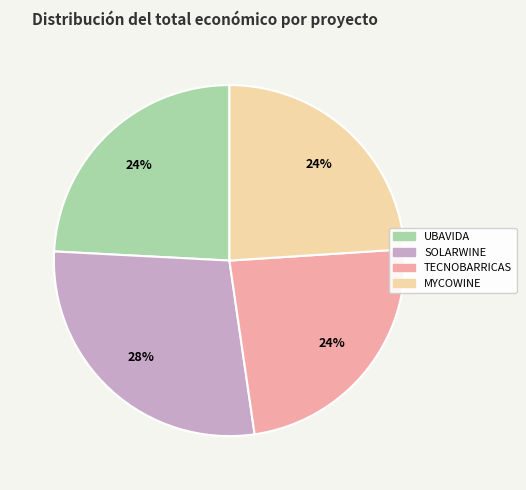

The SOLARWINE slice represents 19% of the pie. True or false?

False